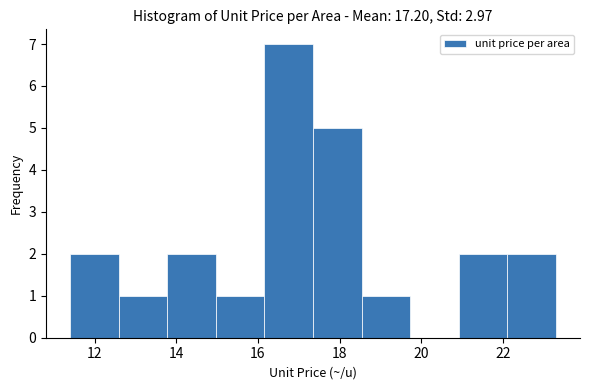

Reading left to right, transcribe this chart: for each bar, give the range it covers on the x-axis and its height. Neither the bar edges nor the heights are printed on the chart, so give them approximately, as read against the axes.

11.4 to 12.6: 2
12.6 to 13.8: 1
13.8 to 15.0: 2
15.0 to 16.2: 1
16.2 to 17.4: 7
17.4 to 18.6: 5
18.6 to 19.8: 1
19.8 to 21.0: 0
21.0 to 22.2: 2
22.2 to 23.4: 2